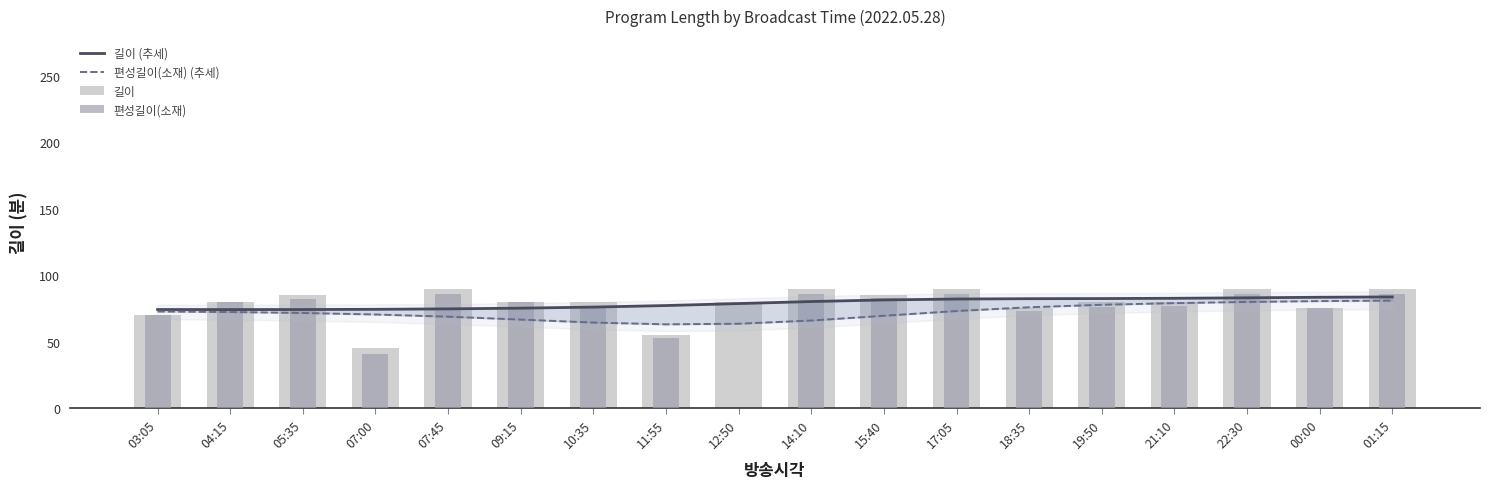

What is the minimum value for 길이 (추세)?

74.2